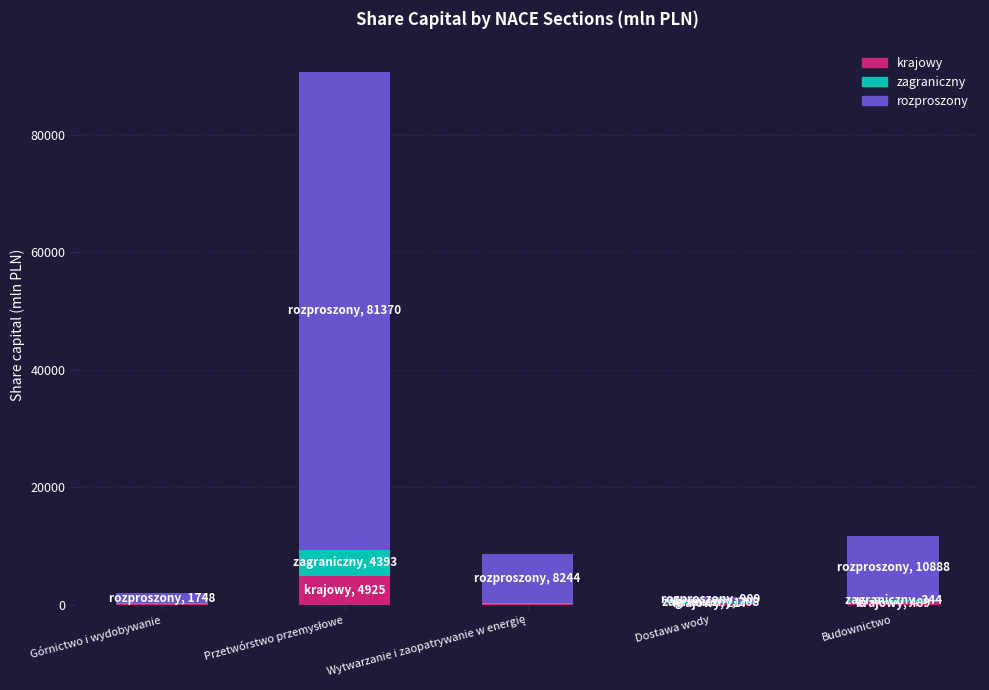

What is the highest value of the krajowy series?

4924.8